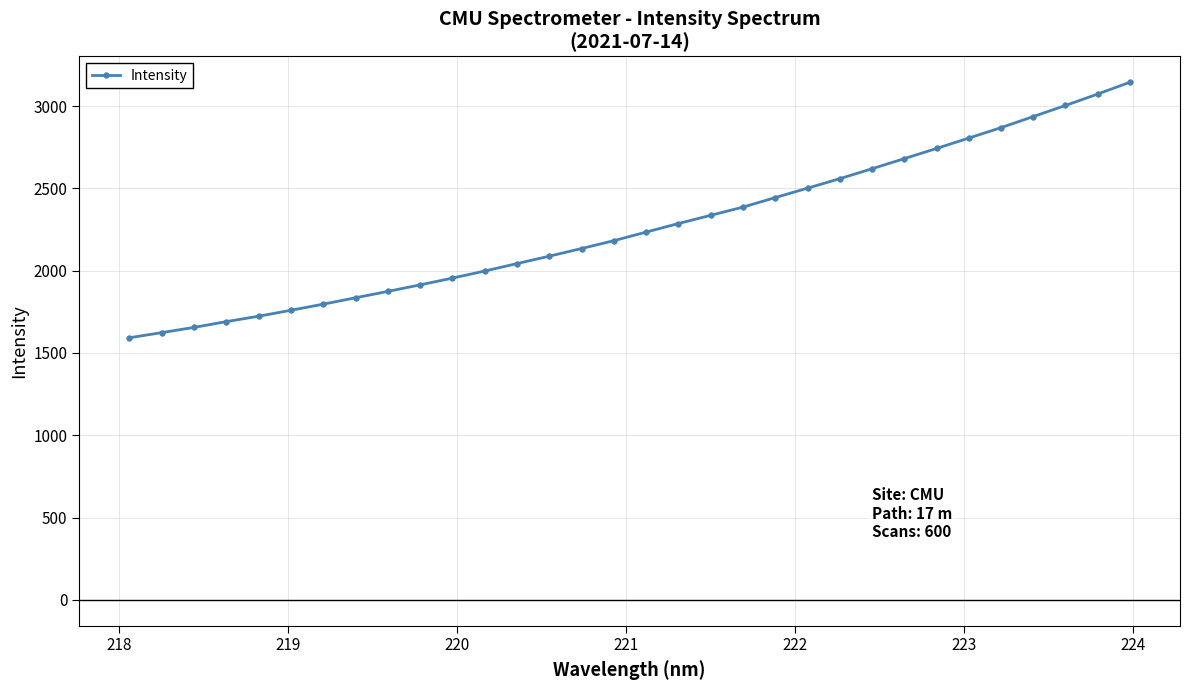

What is the value of the 25th point from the left?

2680.3